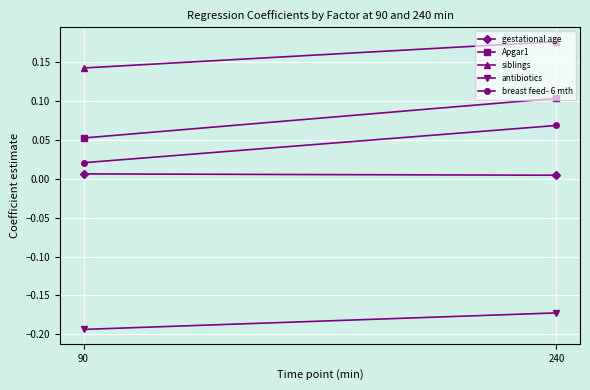

List the labels in order of siblings value, smallest first.

90, 240